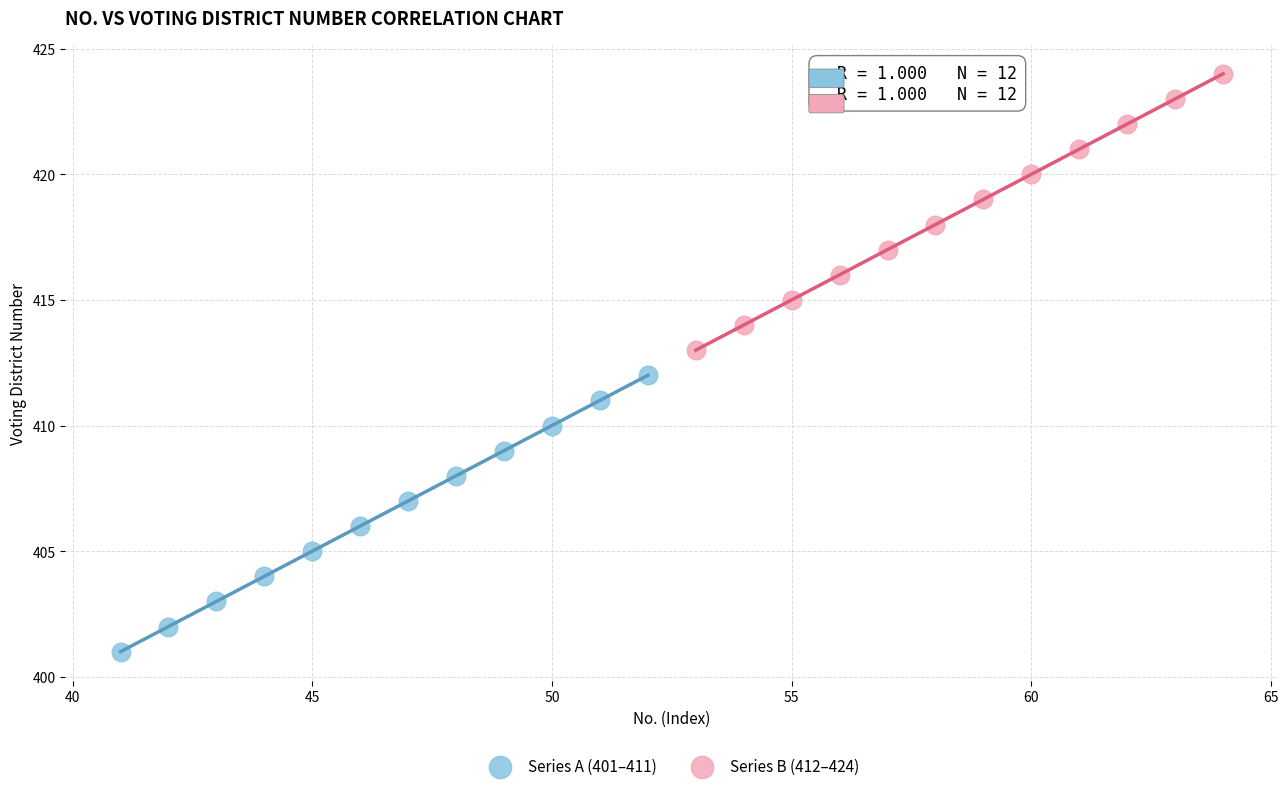

What are all the series names shown in the legend?

Series A (401–411), Series B (412–424)